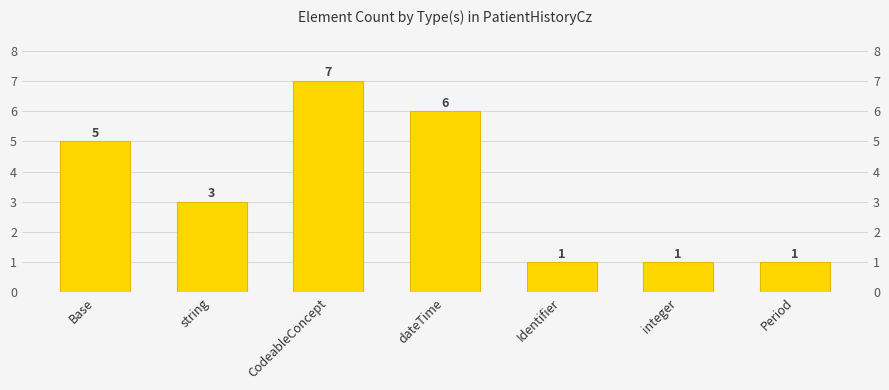

Which has a higher value, string or CodeableConcept?

CodeableConcept